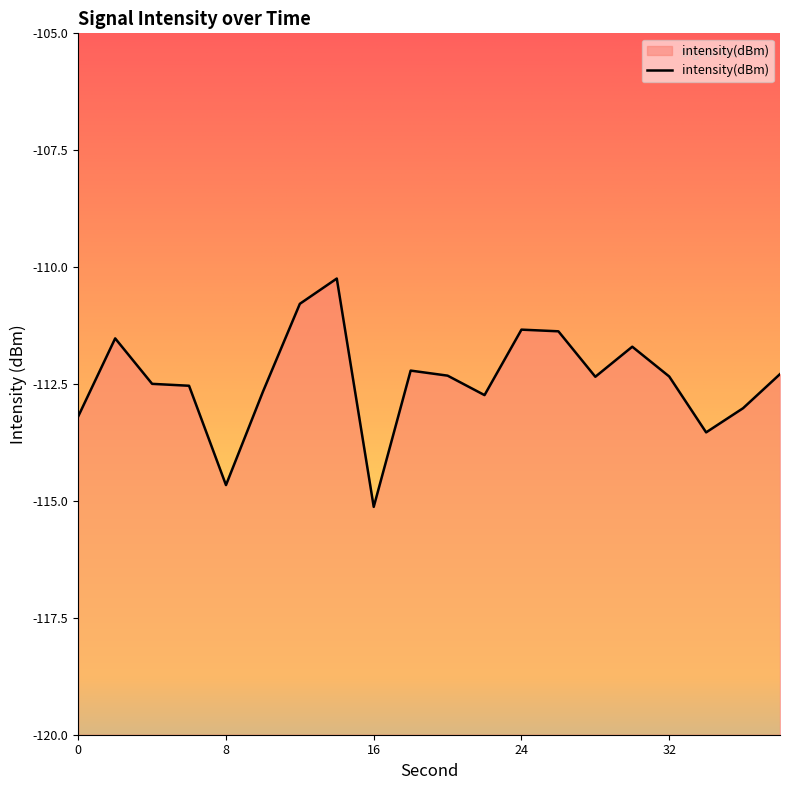

Count the number of data series in this chart.

1